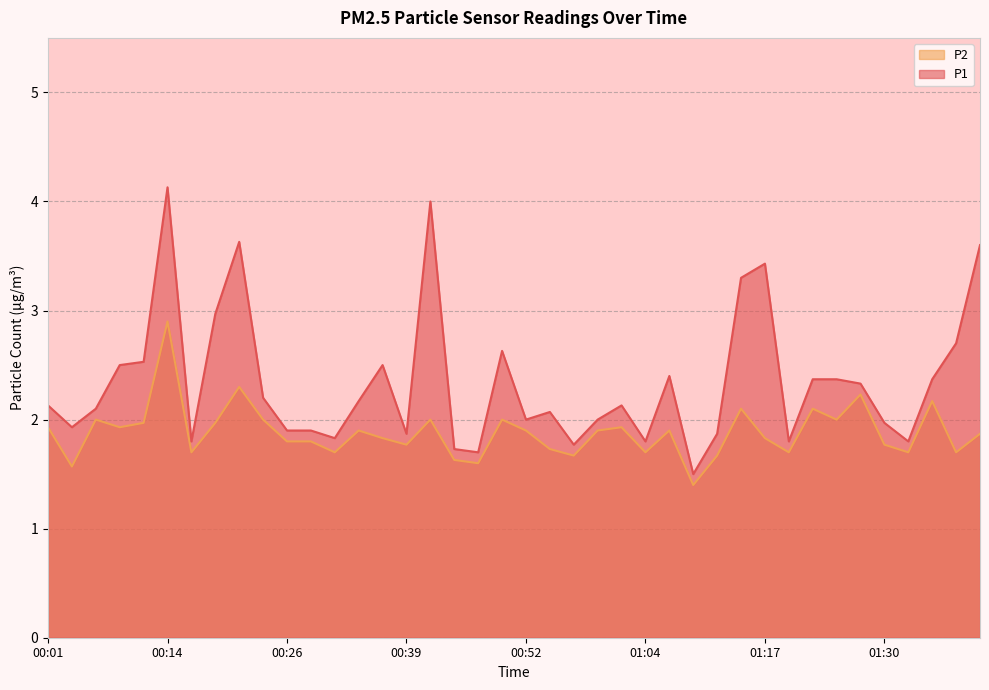

What is the value of the P2 point at the 40th from the left?

1.9